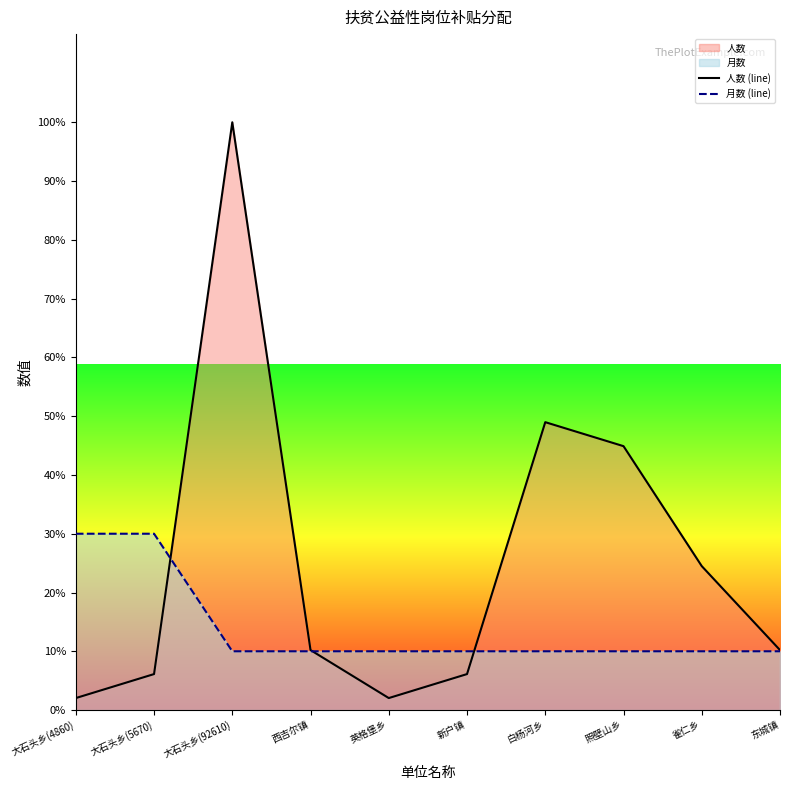

Rank the series by their average value, from highest to lowest.

人数 (line), 月数 (line)